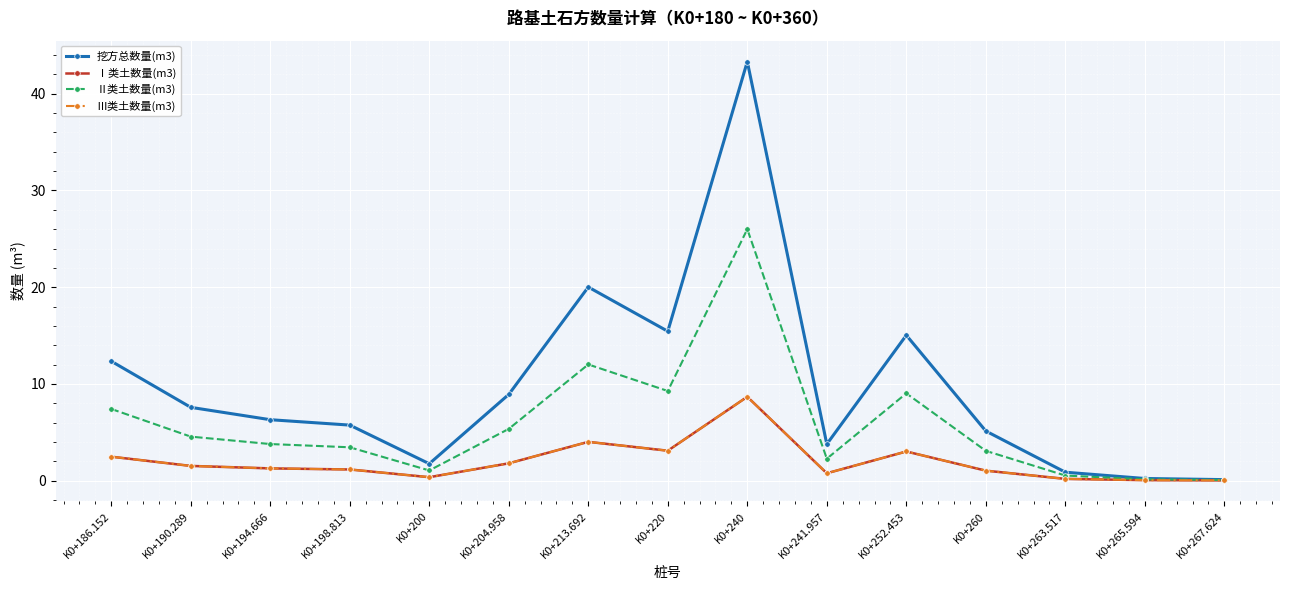

How many data points does each series have?

15